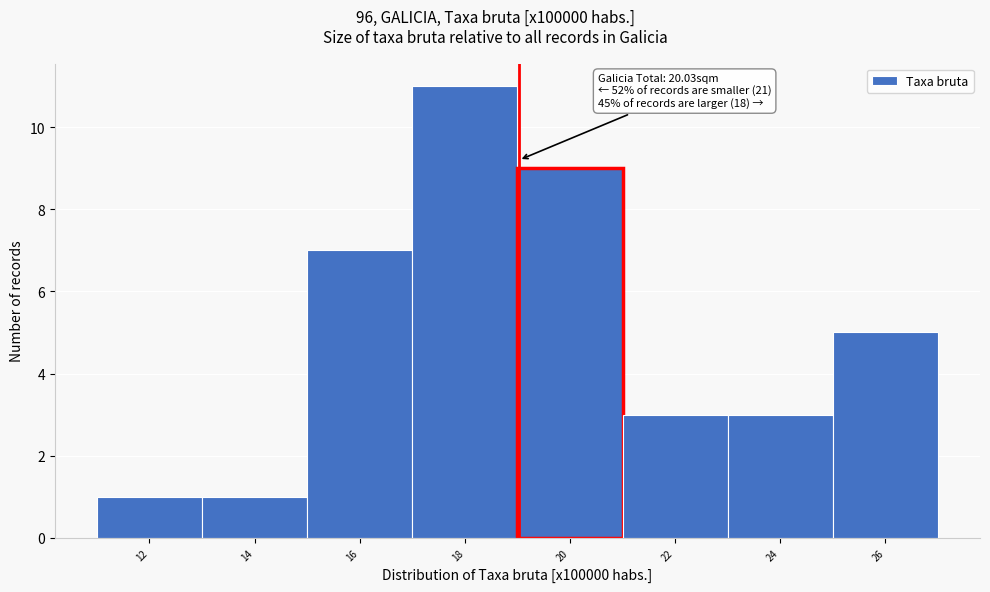

Reading left to right, list all the values displayed in this chart.

1	1	7	11	9	3	3	5